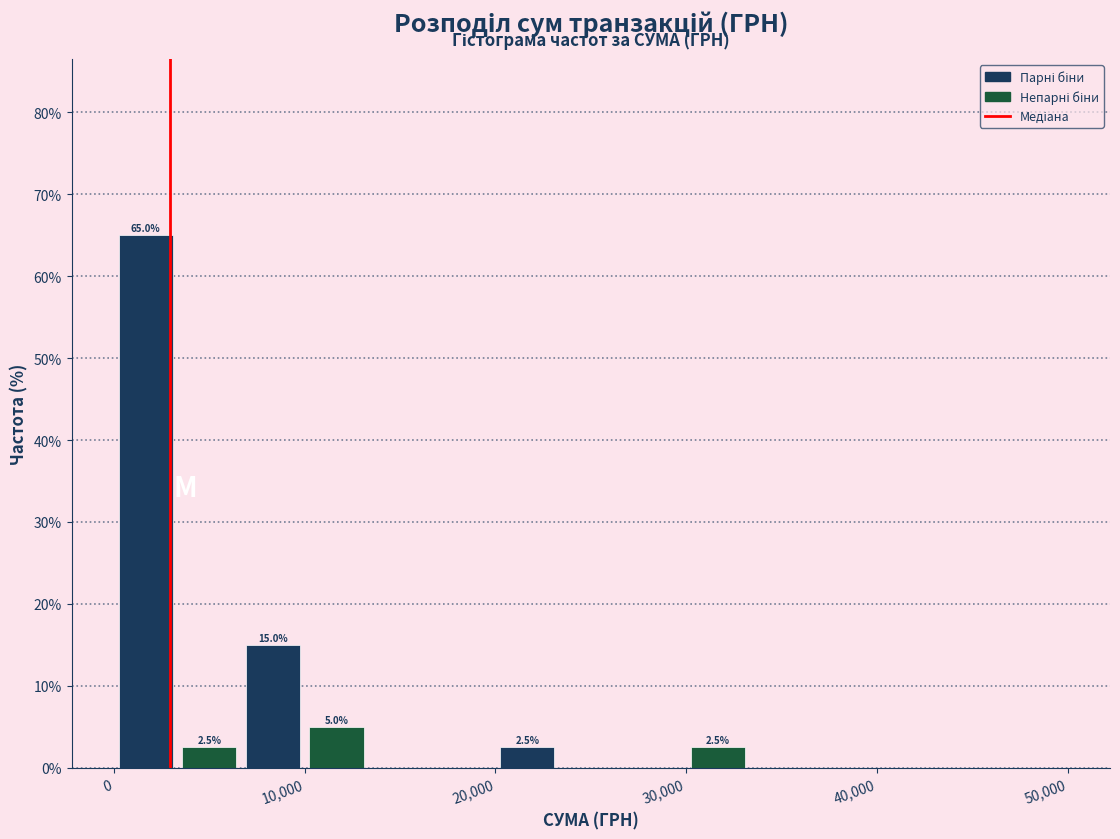

Around what value on the x-axis is the tallest bar? Give the approximate position of its centre, as read against the axis.

2000